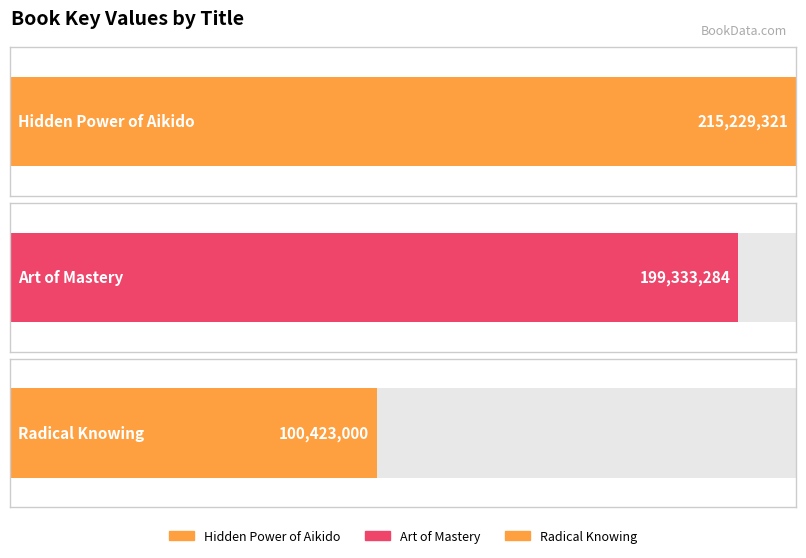

Between Radical Knowing and Hidden Power of Aikido, which is larger?

Hidden Power of Aikido